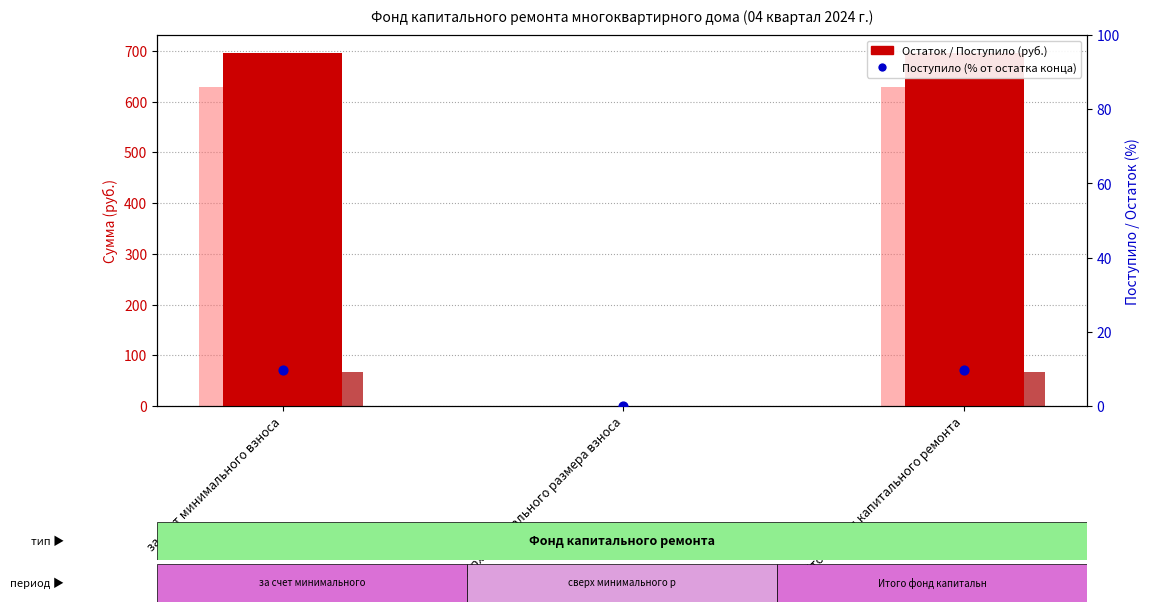

Is the value of Поступило (% от остатка) at Итого фонд капитального ремонта greater than the value of взносов at Итого фонд капитального ремонта?

No